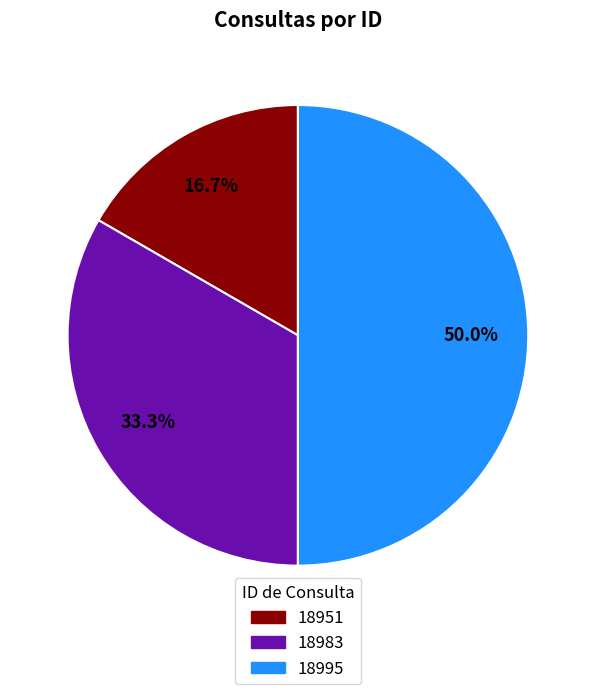

Which slice is the smallest?

18951